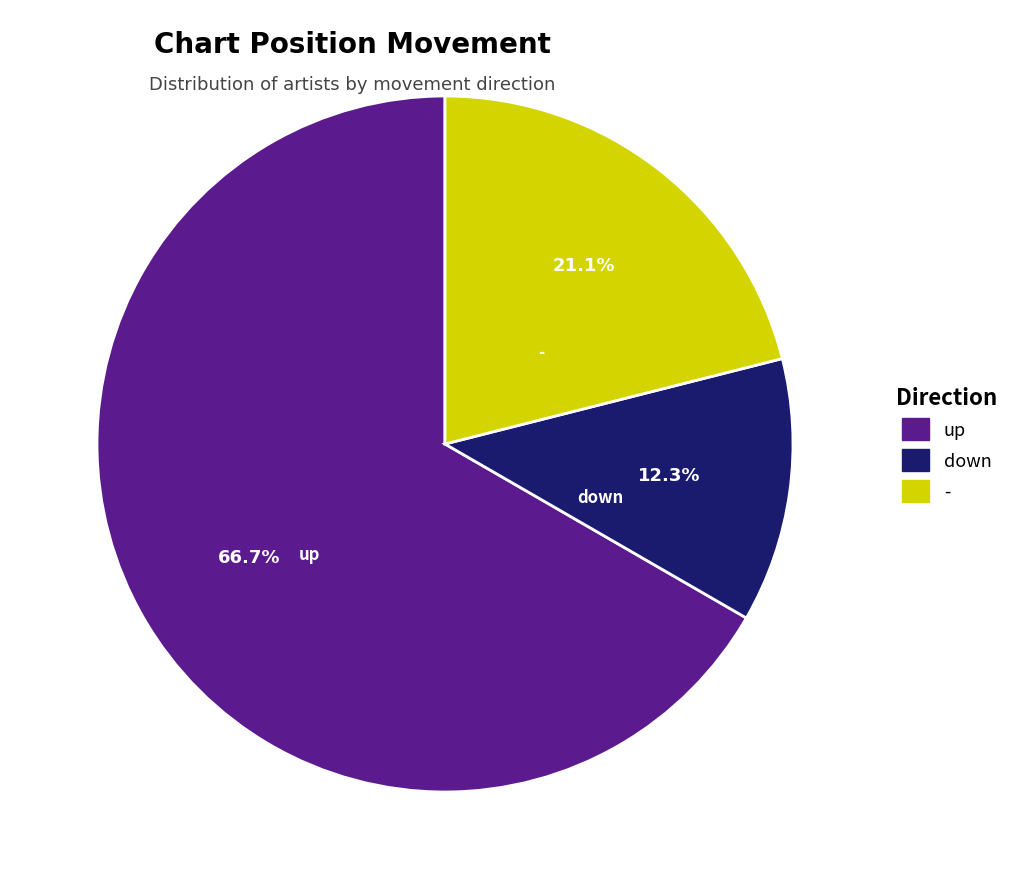

Rank the categories by value from lowest to highest.

down, -, up